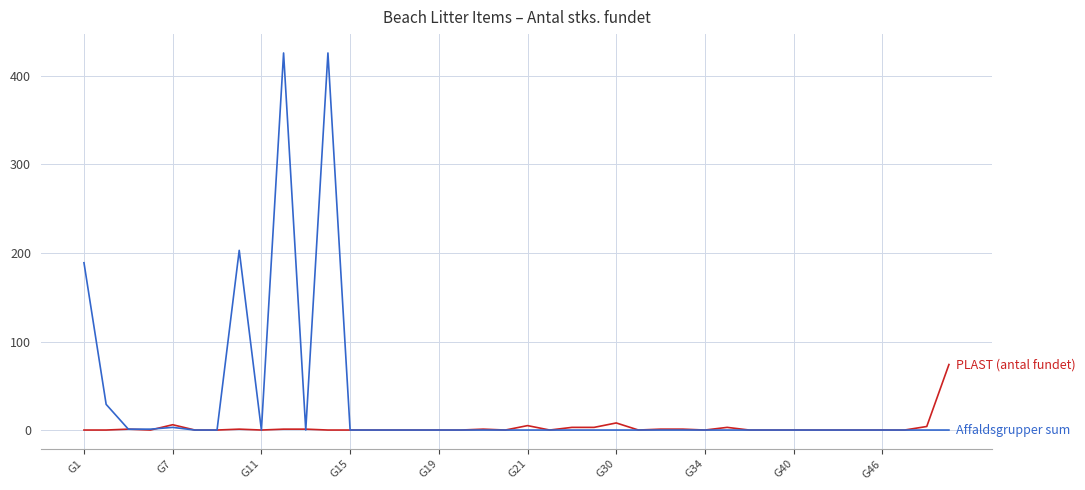

What is the maximum value shown in the chart?

426